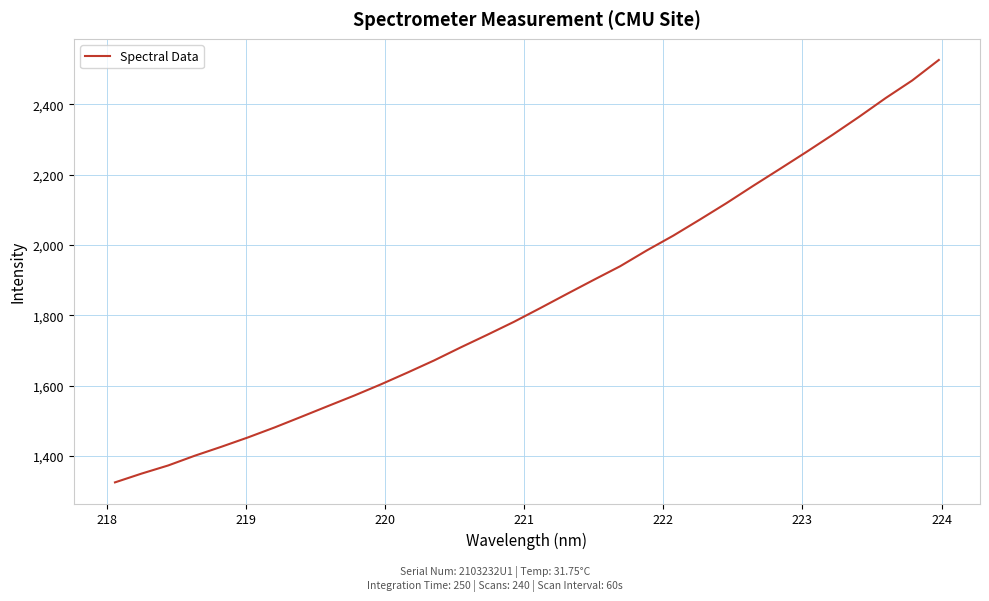

What is the minimum value shown in the chart?

1324.9